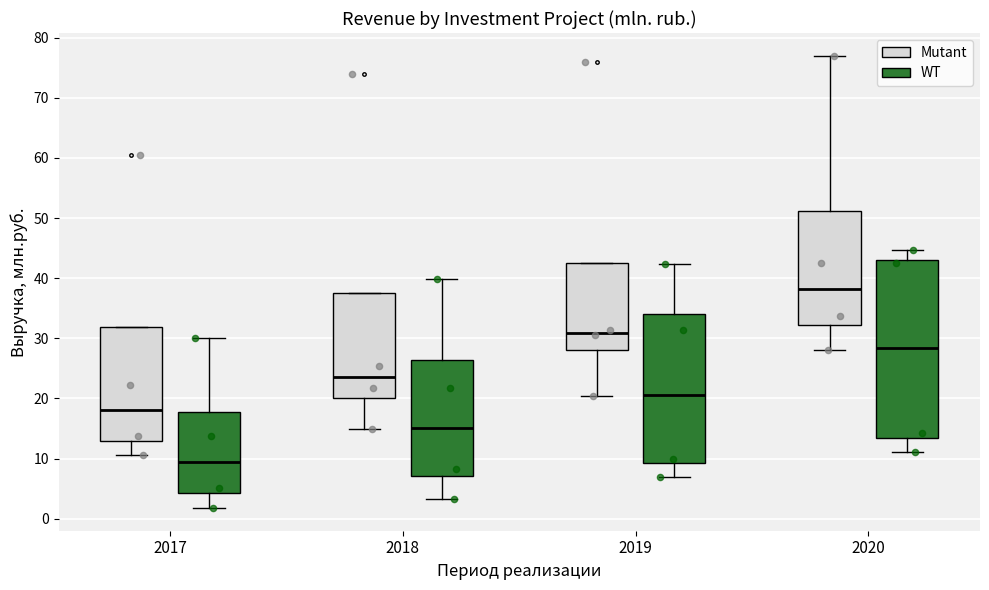

Which box has the lowest median line?

2017 (WT)